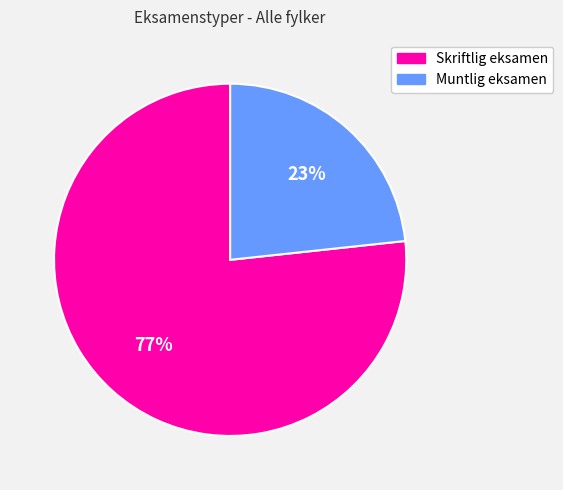

Which slice is the largest?

Skriftlig eksamen